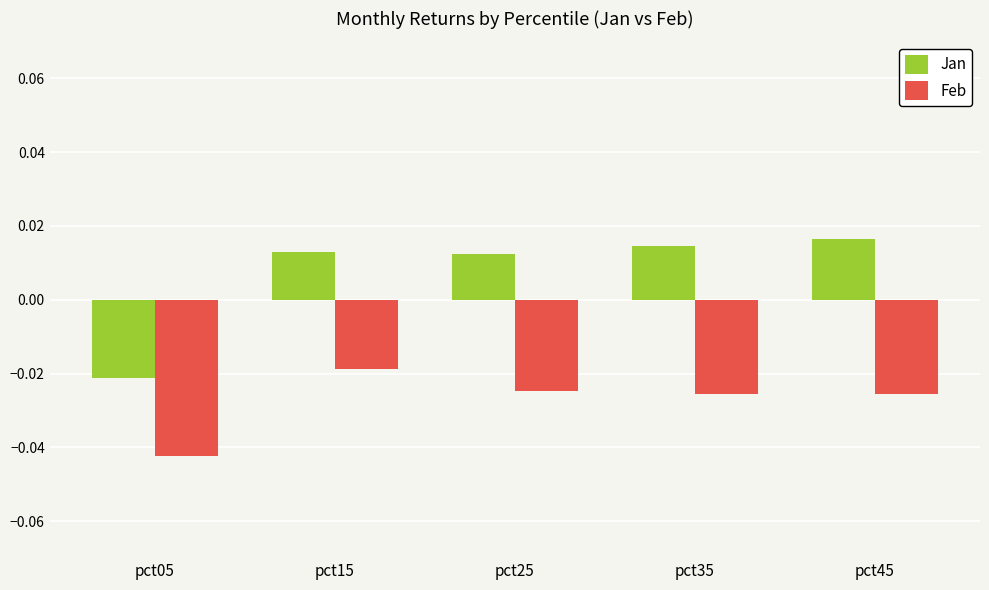

Between pct05 and pct15, which series saw the biggest shift?

Jan